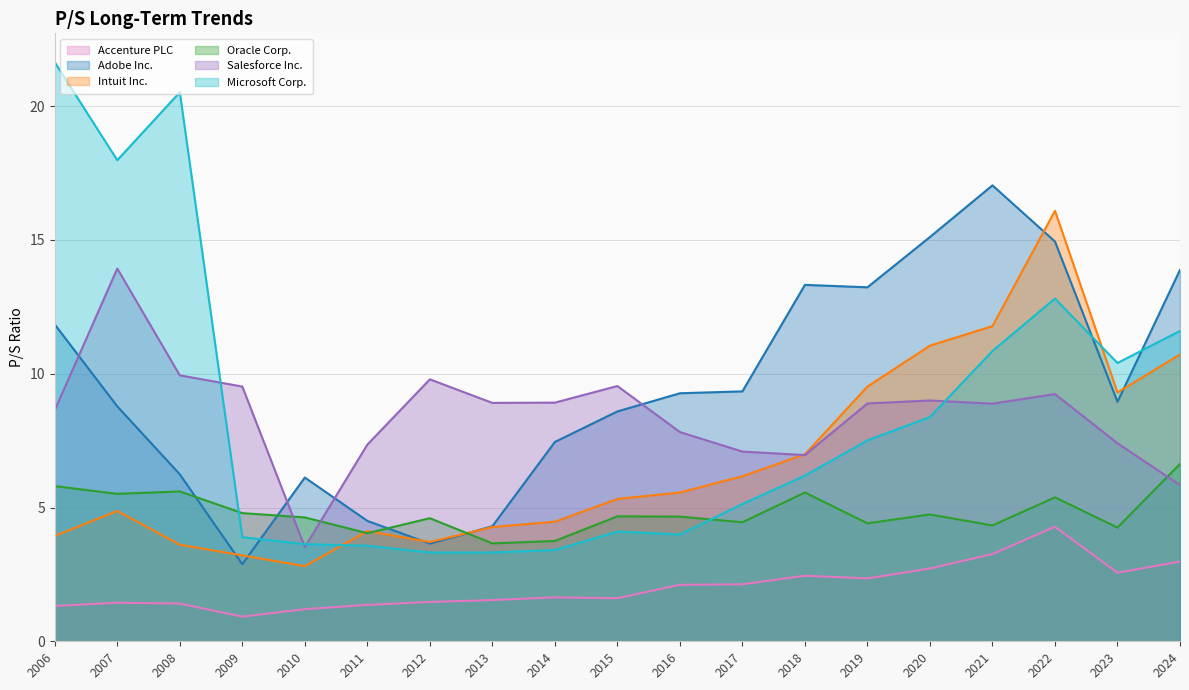

At which category does Adobe Inc. reach its first local peak?

2010